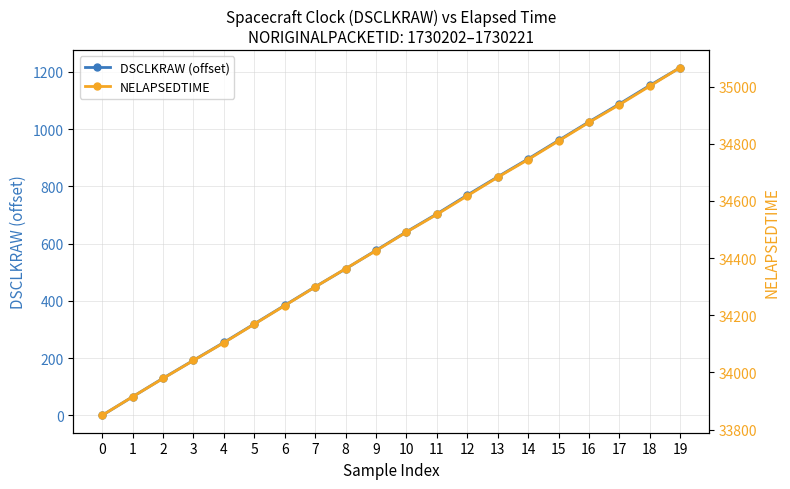

True or false: NELAPSEDTIME and DSCLKRAW (offset) cross at least once.

False